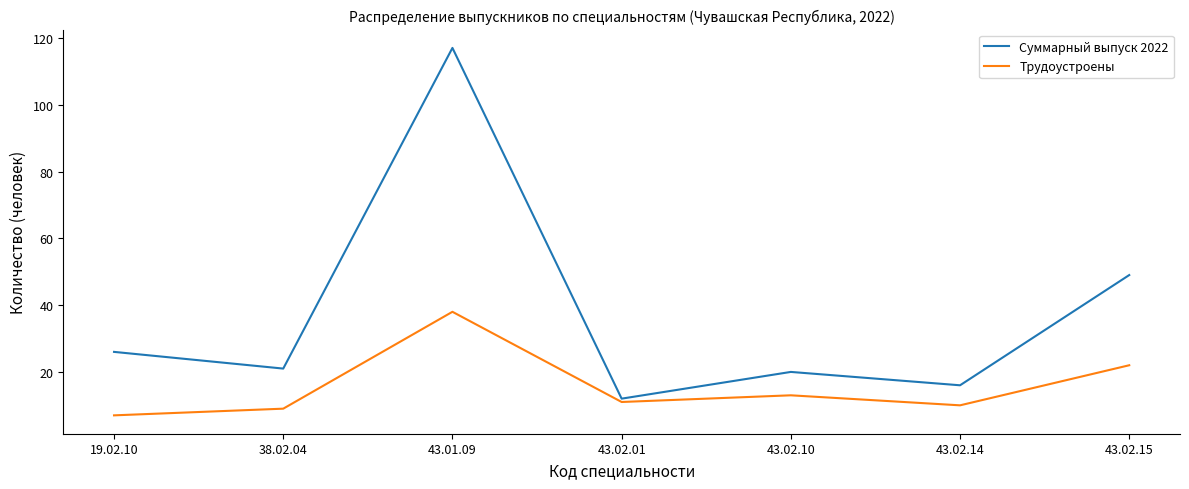

What is the sum of all Суммарный выпуск 2022 values?

261